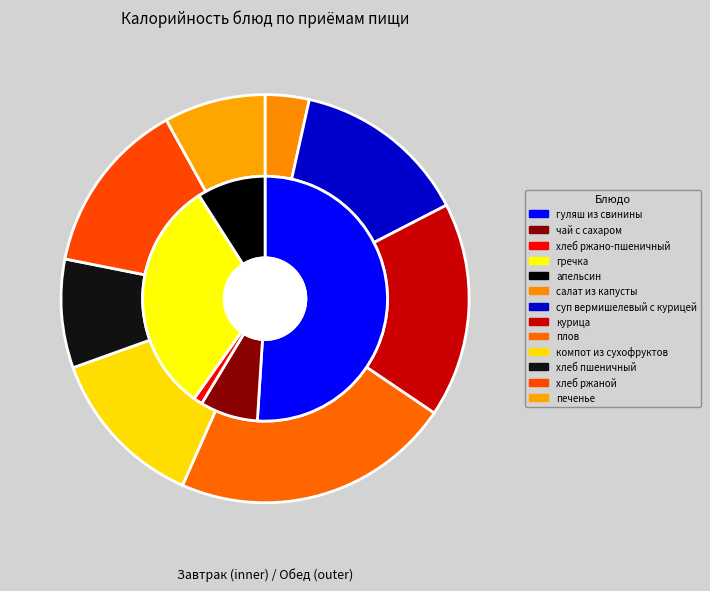

What is the change in value from апельсин to хлеб ржаной?

+72.0